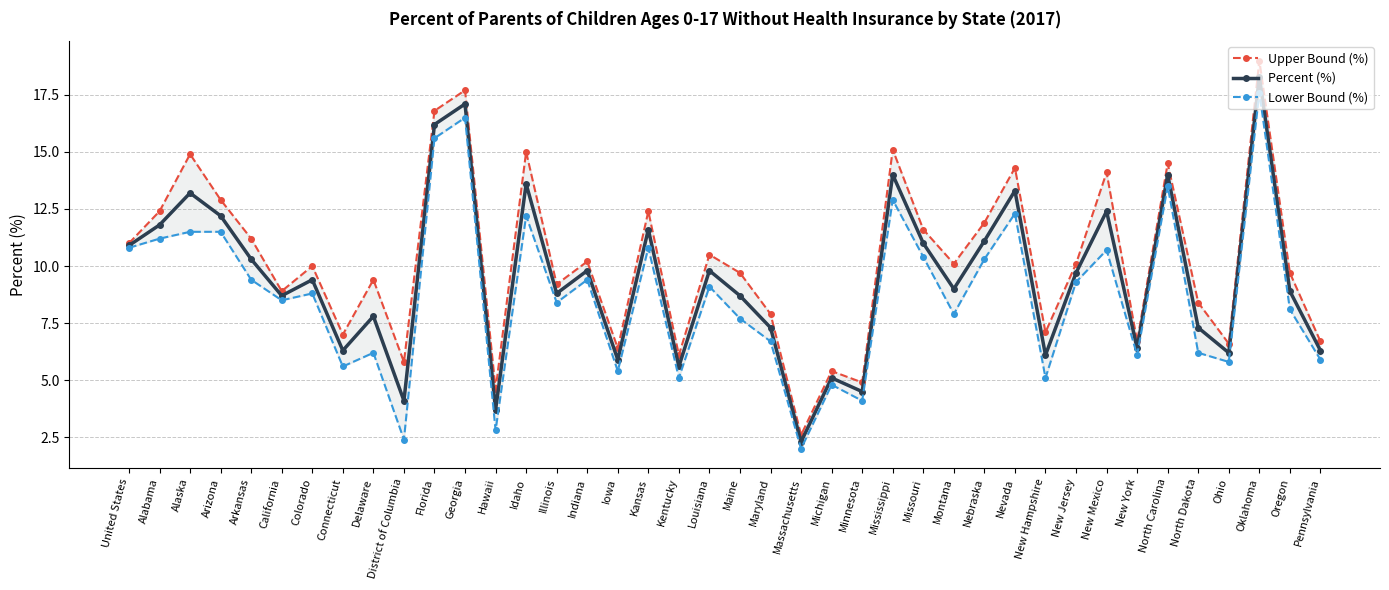

What is the average value of the Percent (%) series?

9.5